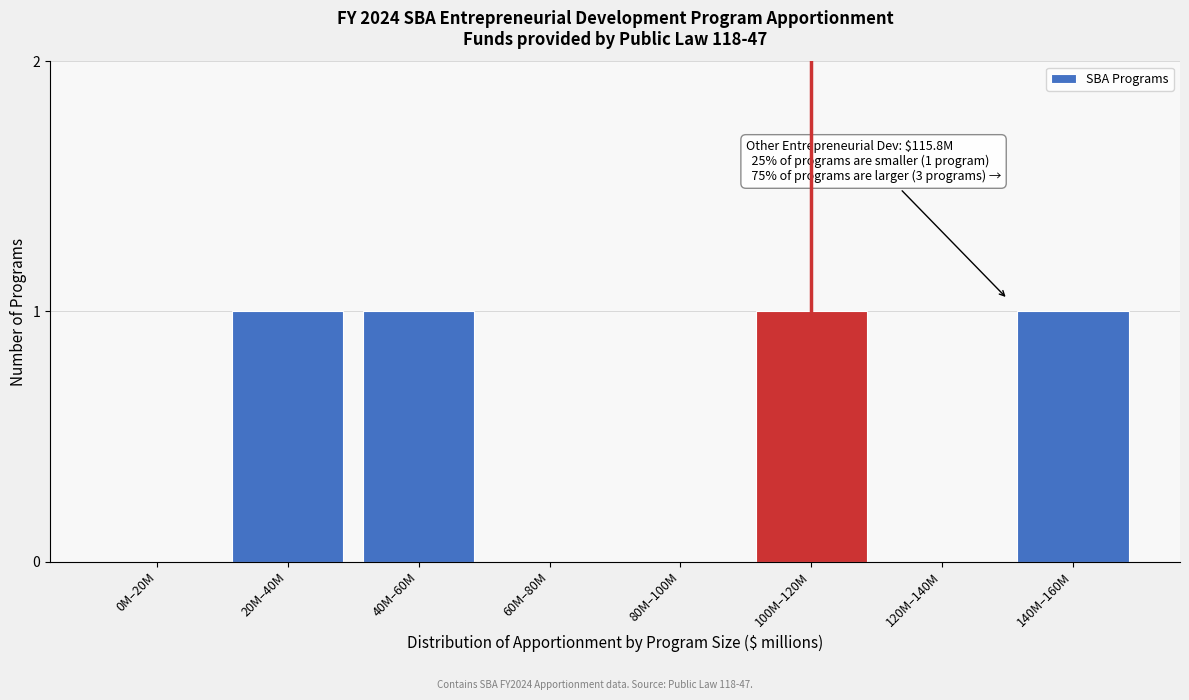

Reading left to right, extract all data points from this chart.

0M–20M=0	20M–40M=1	40M–60M=1	60M–80M=0	80M–100M=0	100M–120M=1	120M–140M=0	140M–160M=1